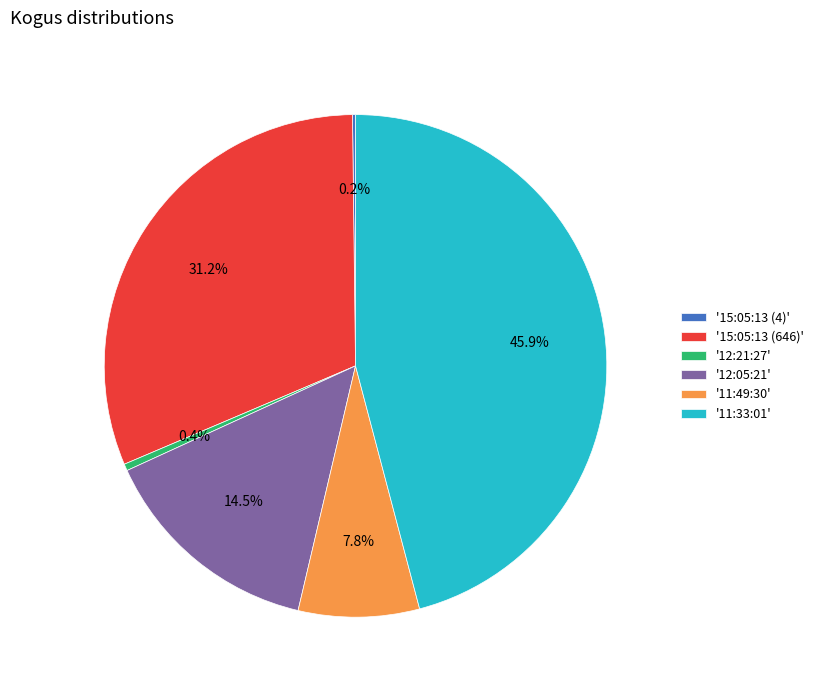

Which slice is the largest?

'11:33:01'